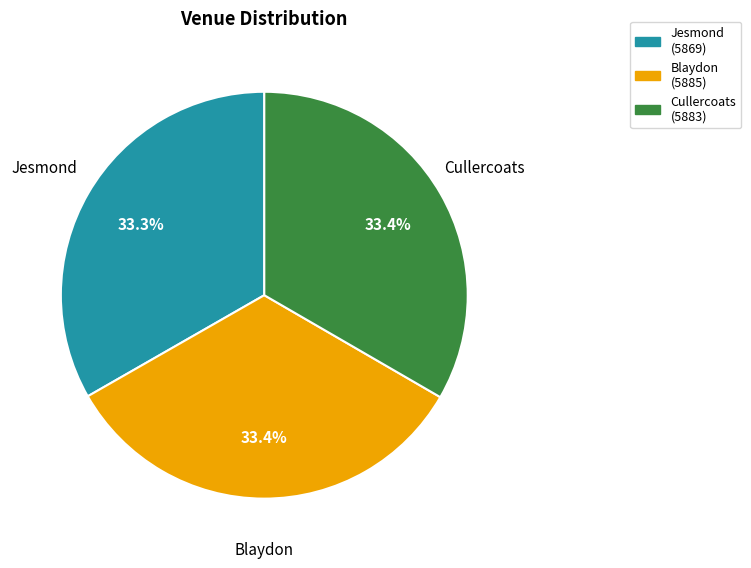

Is it true that Cullercoats is 42% of the pie?

False